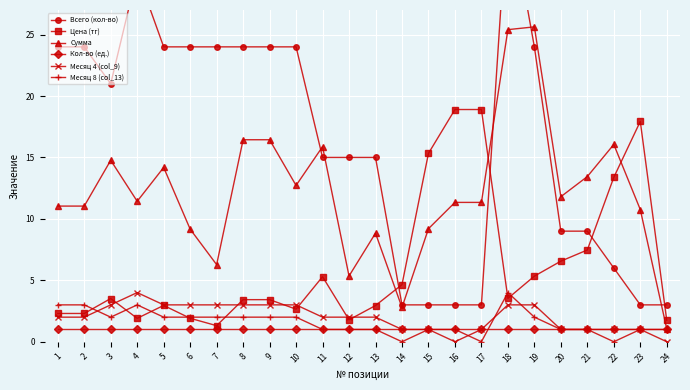

True or false: Кол-во (ед.) and Всего (кол-во) cross at least once.

False